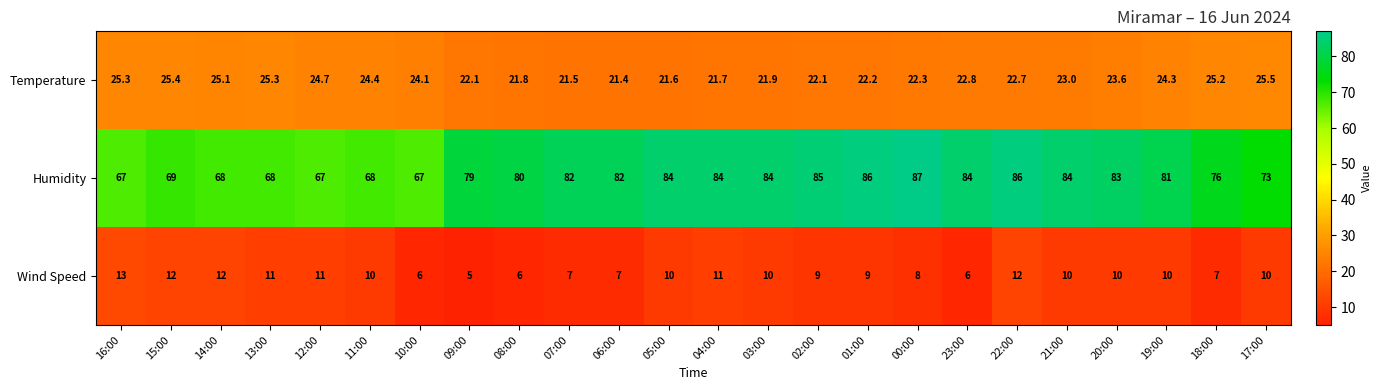

Between 00:00 and 18:00, which series saw the biggest shift?

Humidity